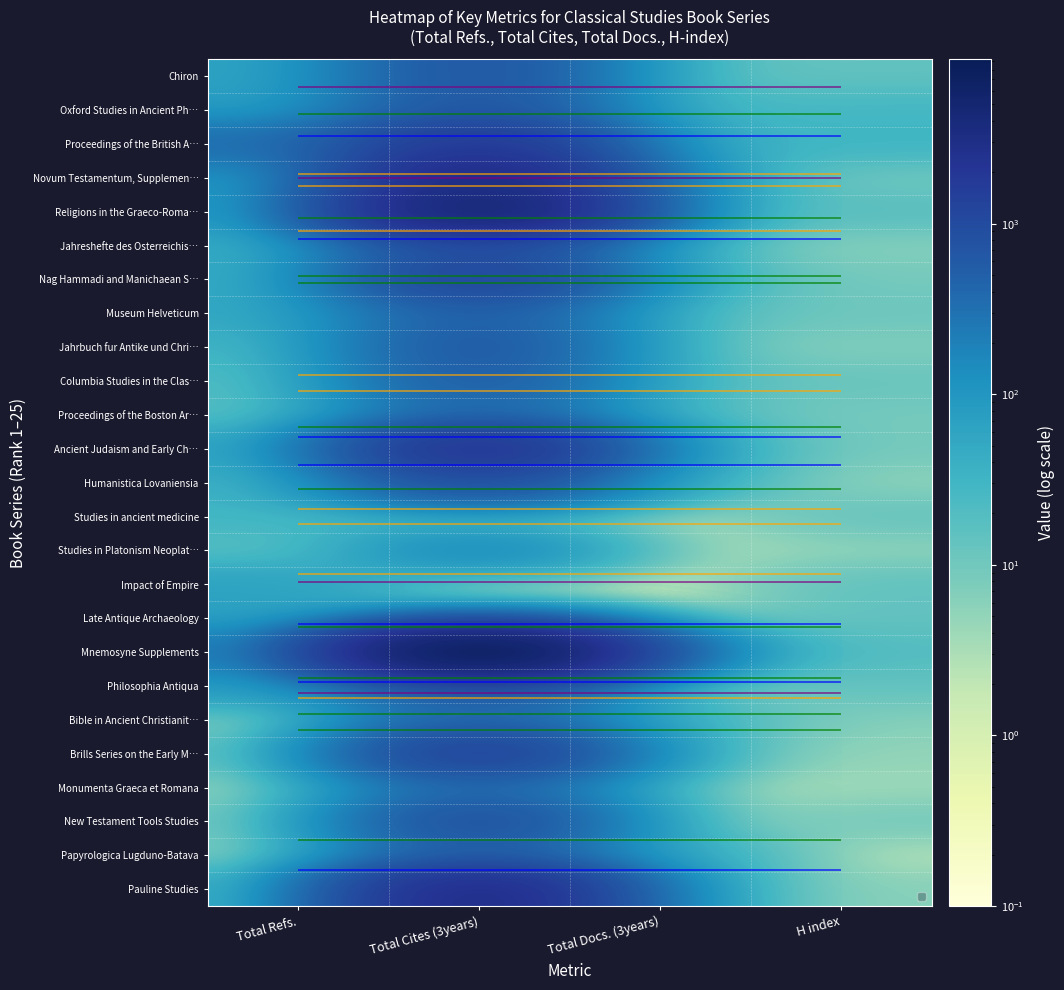

Which series has the largest range (max minus min)?

Mnemosyne Supplements